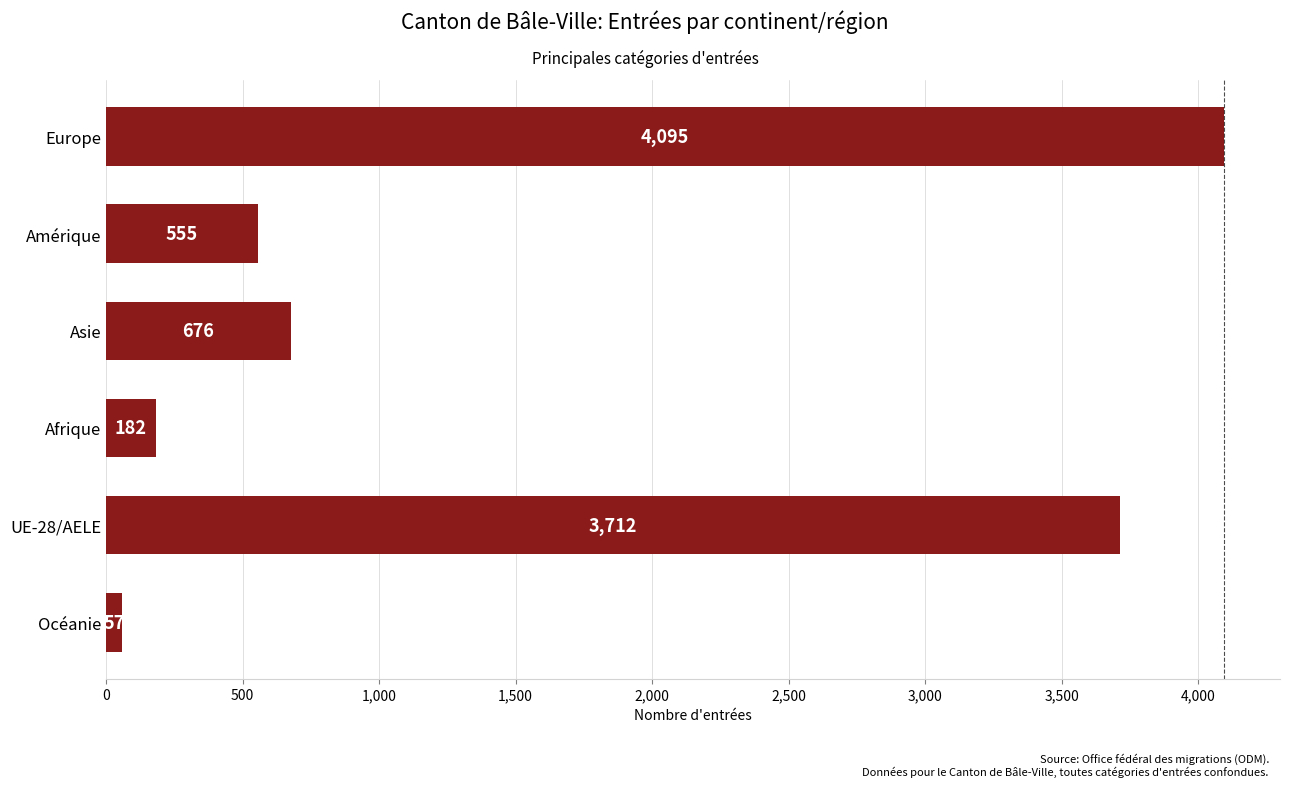

Are the bars grouped side by side (vs. stacked)?

No